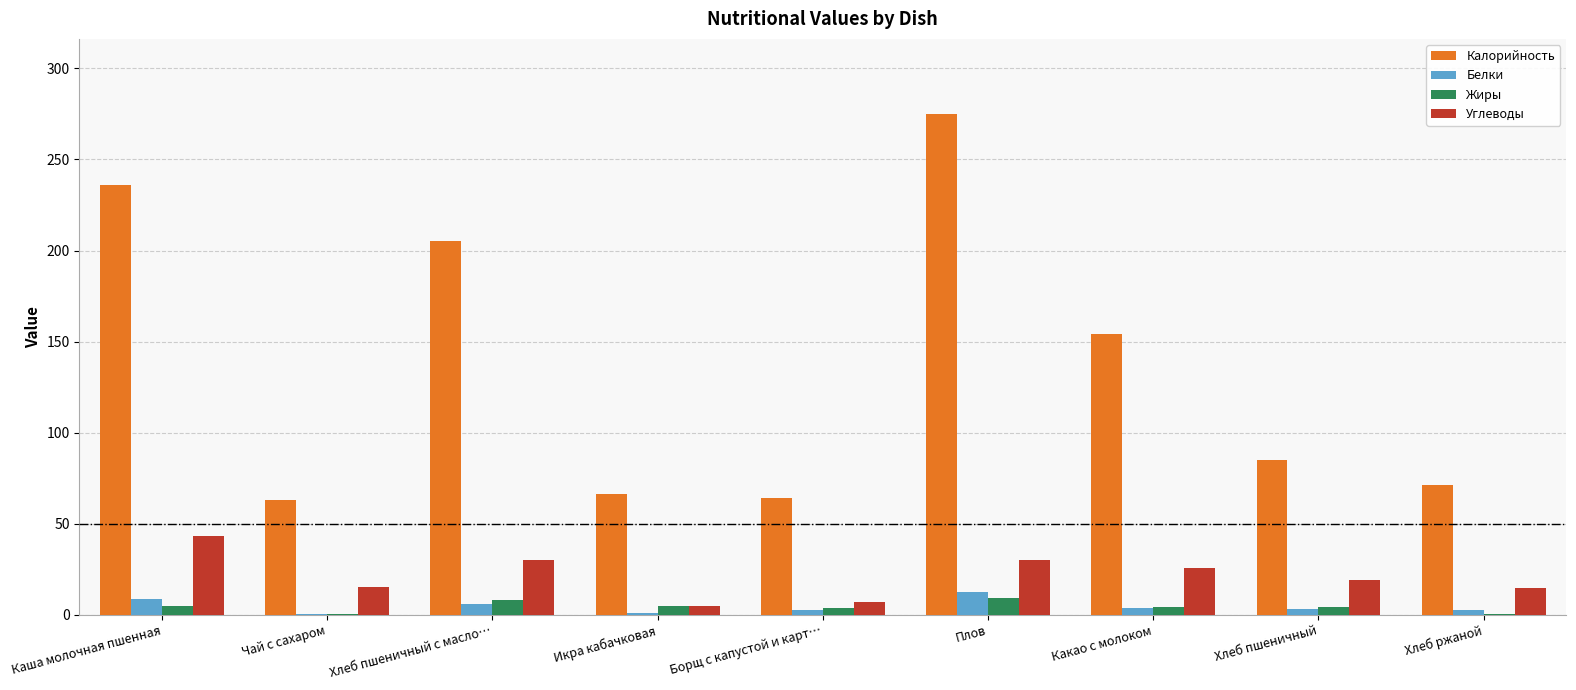

What is the sum of all Белки values?

40.0